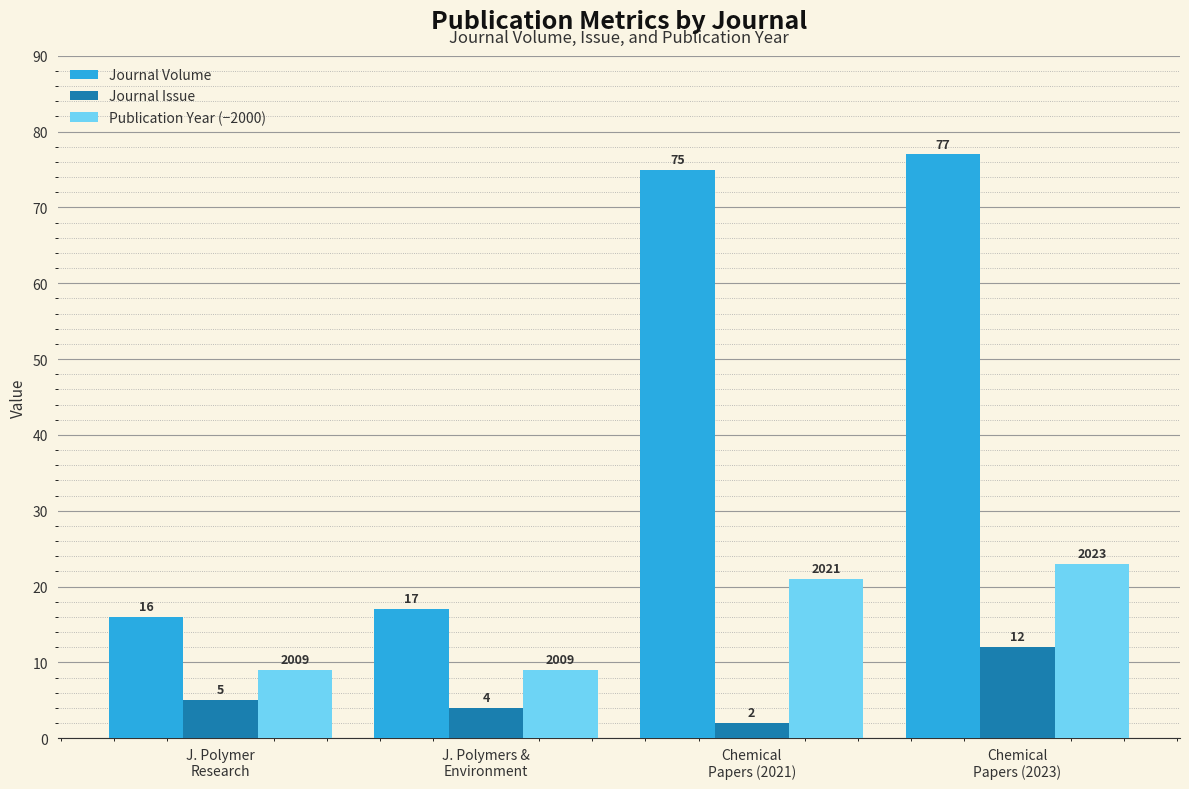

How many values in the Journal Issue series are below 5?

2